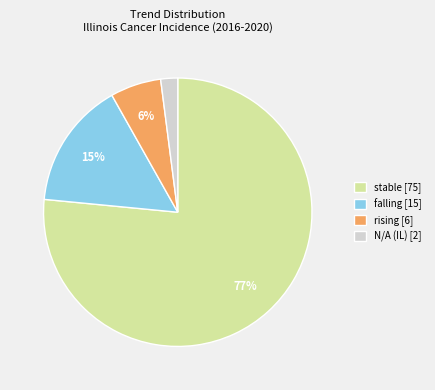

Combined, do rising [6] and falling [15] account for over 50%?

No